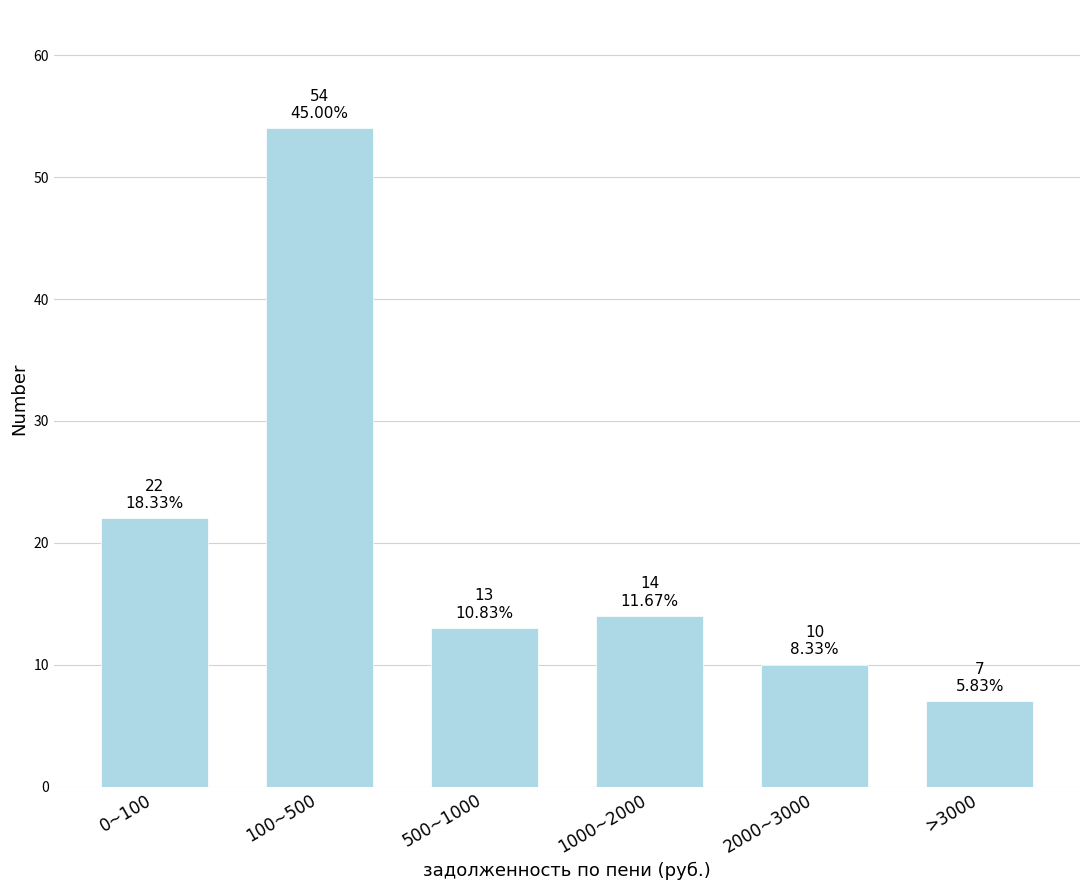

Reading left to right, transcribe all the data shown in this chart.

0~100=22	100~500=54	500~1000=13	1000~2000=14	2000~3000=10	>3000=7